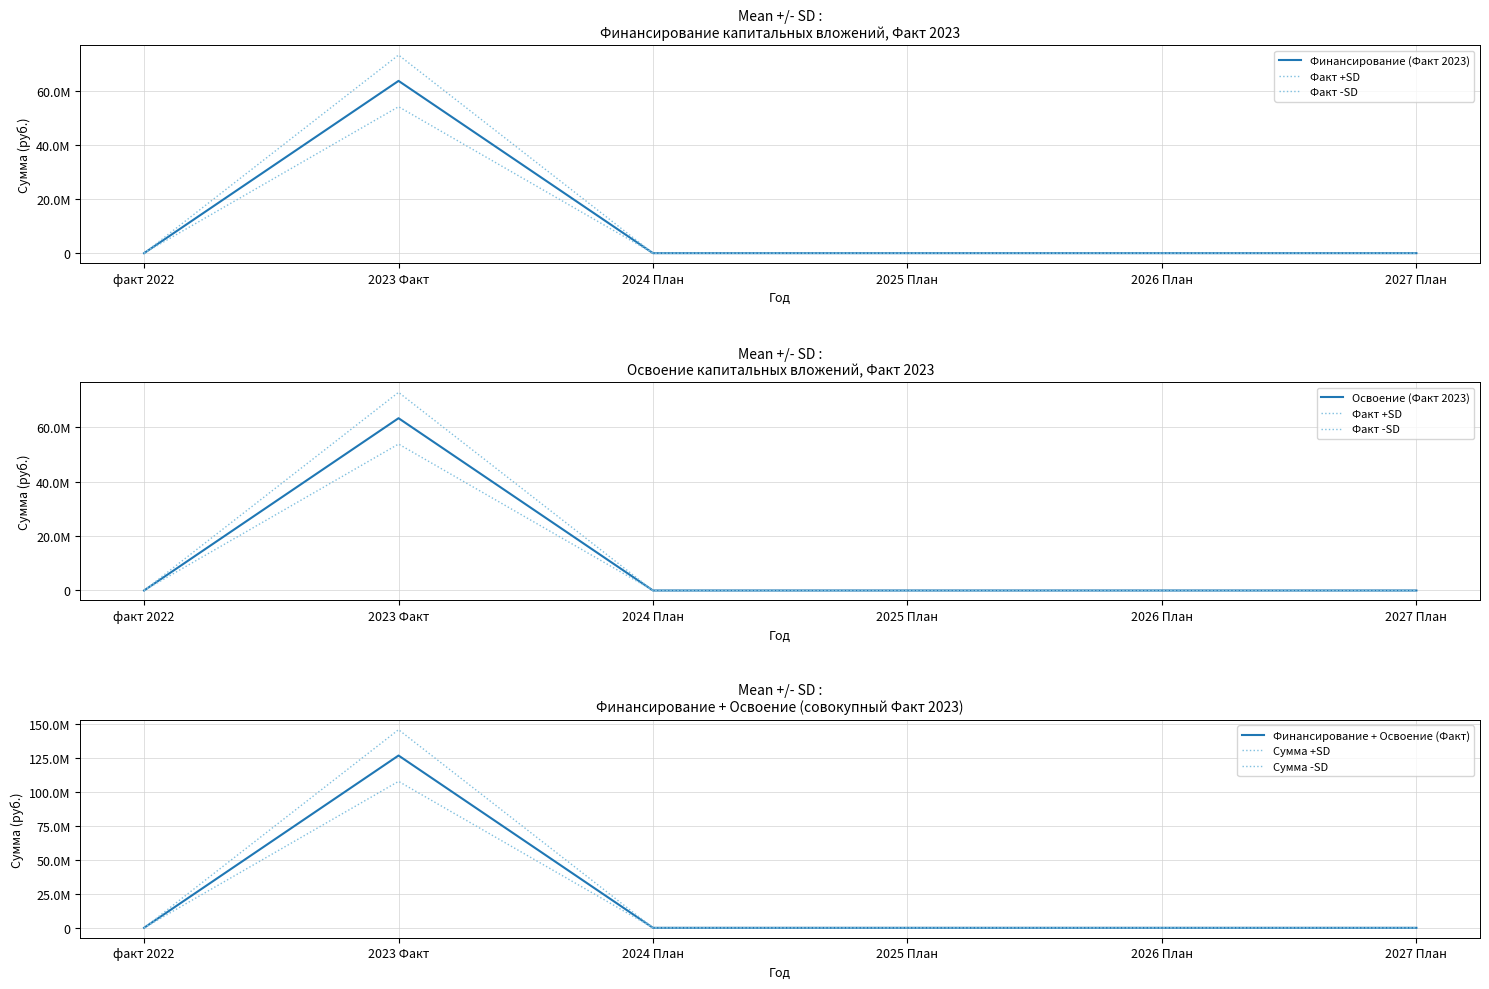

Which series has the largest range (max minus min)?

Освоение (Факт 2023)